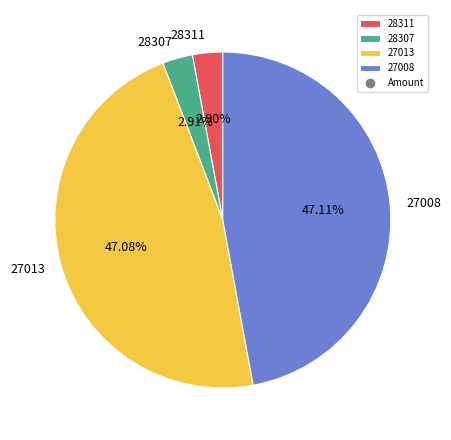

Does 28307 represent more than half of the total?

No